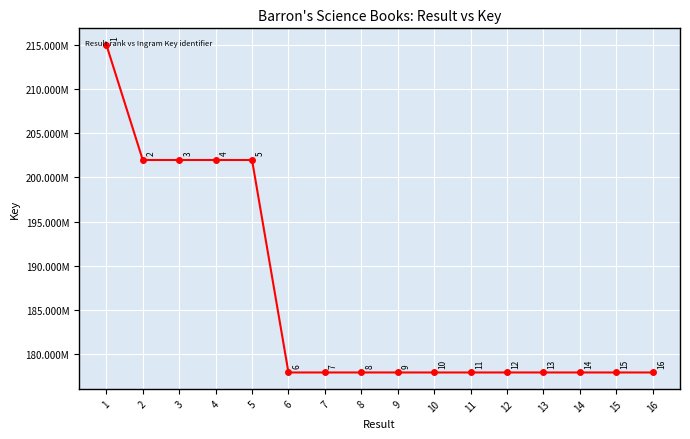

Reading right to left, what are all the values shown in this chart?

177929248	177929954	177930206	177930279	177930425	177929065	177929320	177930134	177930713	177928957	177930605	201961853	201961542	201961308	201962049	215000342